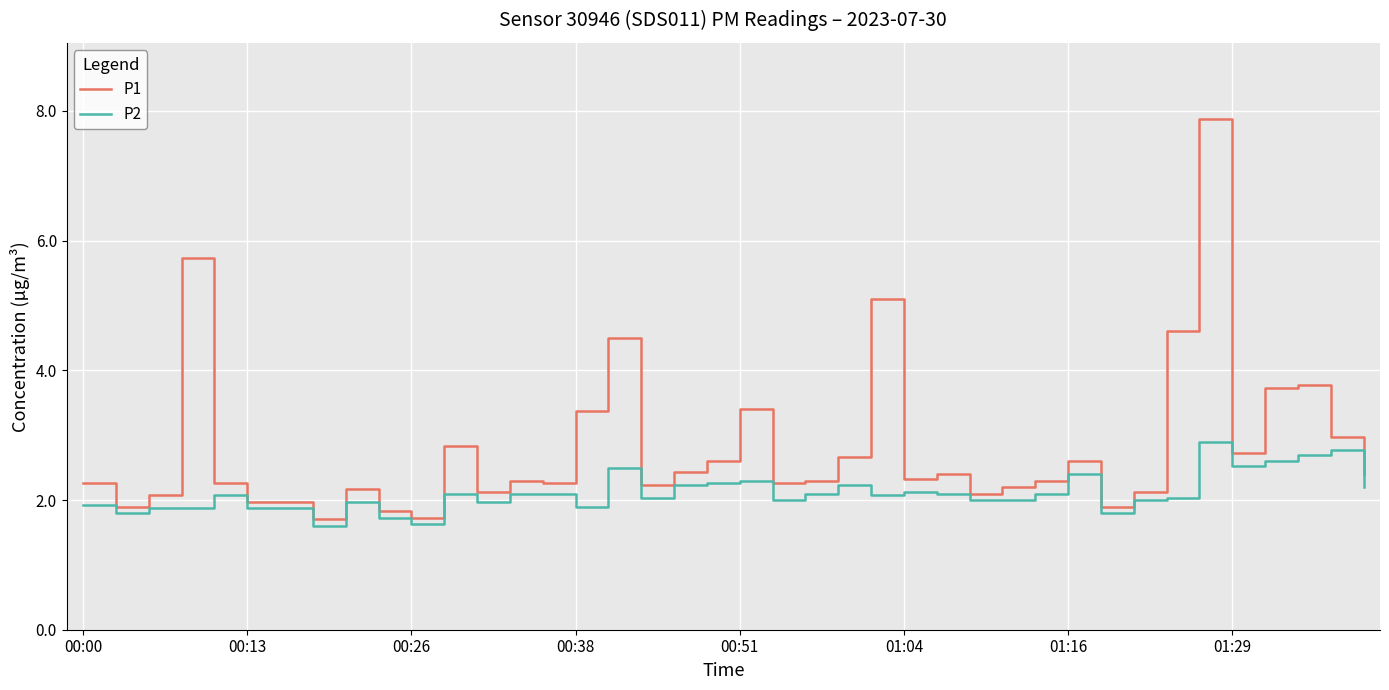

What is the average value of the P2 series?

2.1